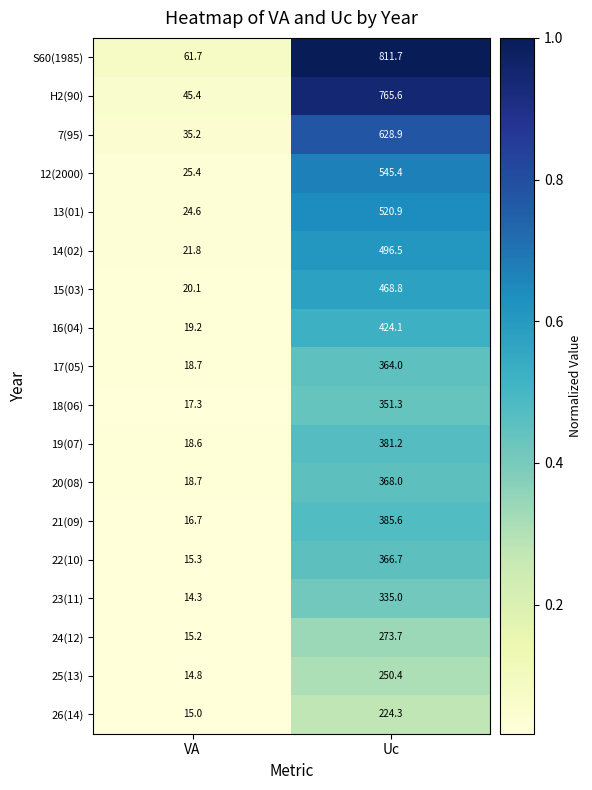

What is the minimum value shown in the chart?

14.3